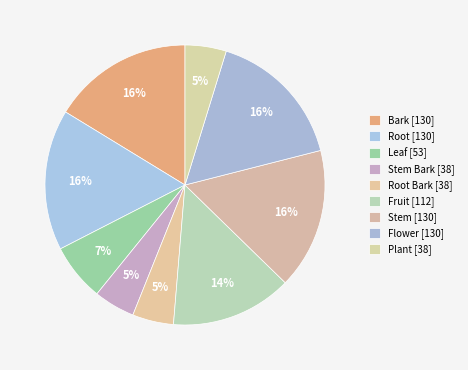

How many slices are in this pie chart?

9